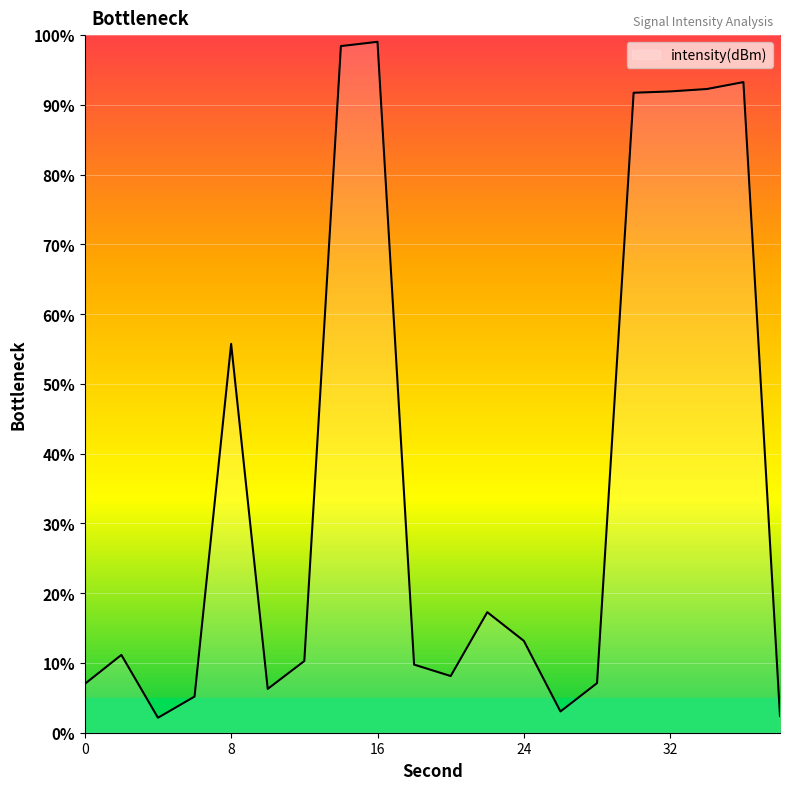

What is the sum of all values?

725.4